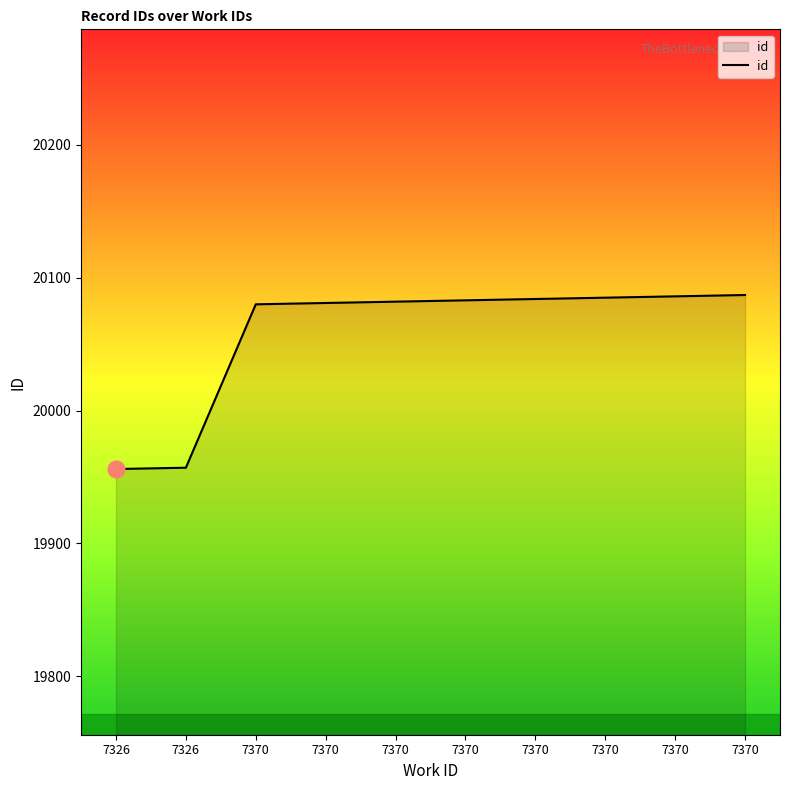

Rank the categories by value from highest to lowest.

7370, 7370, 7370, 7370, 7370, 7370, 7370, 7370, 7326, 7326